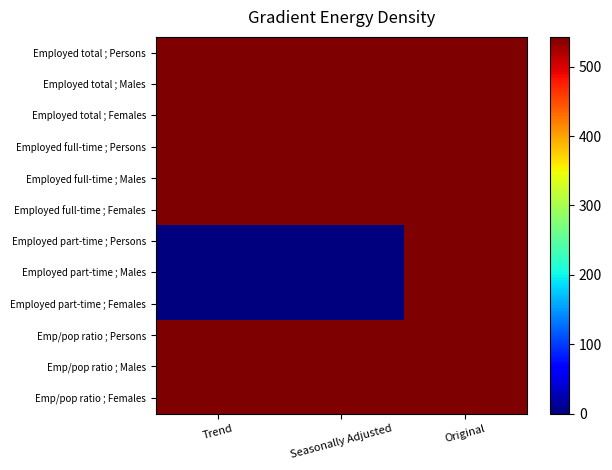

At which category is the sum across all series the highest?

Original